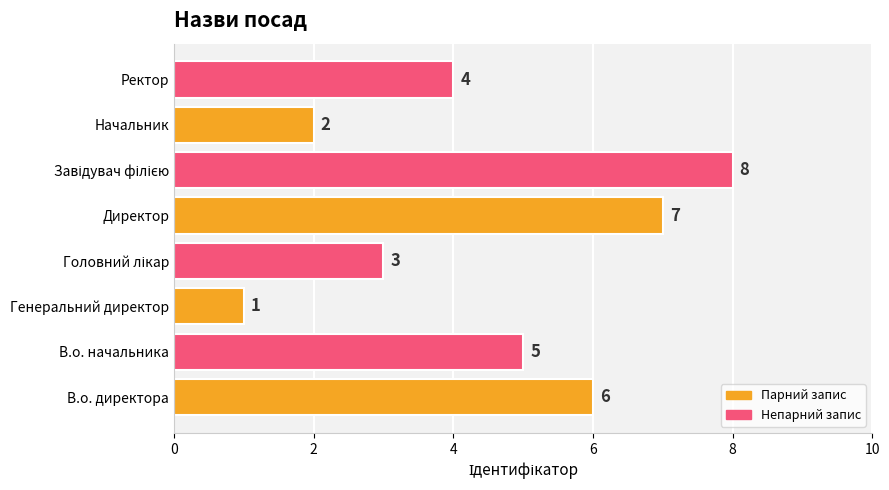

How many distinct data groups are displayed?

1